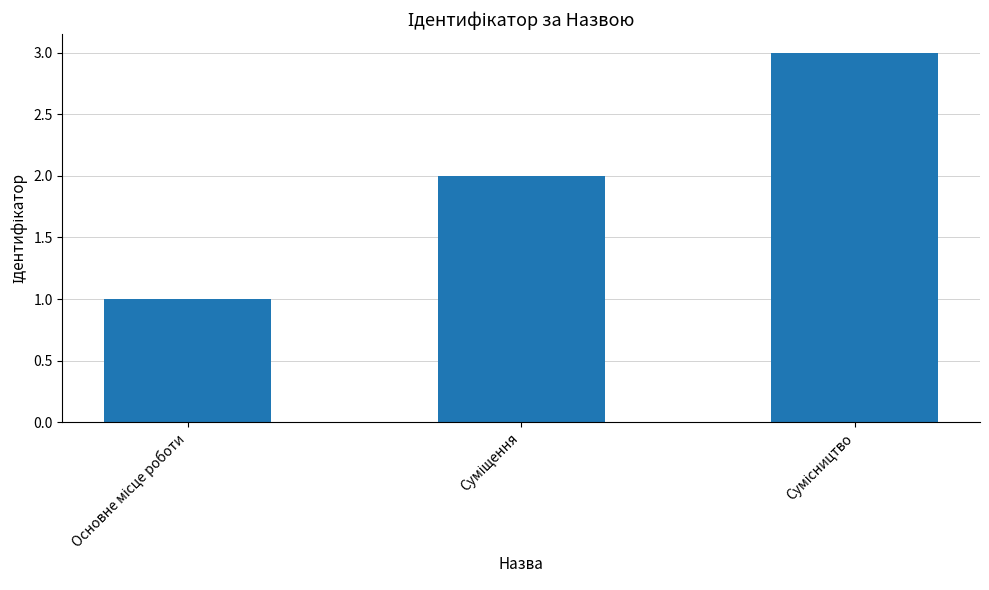

What is the maximum value shown in the chart?

3